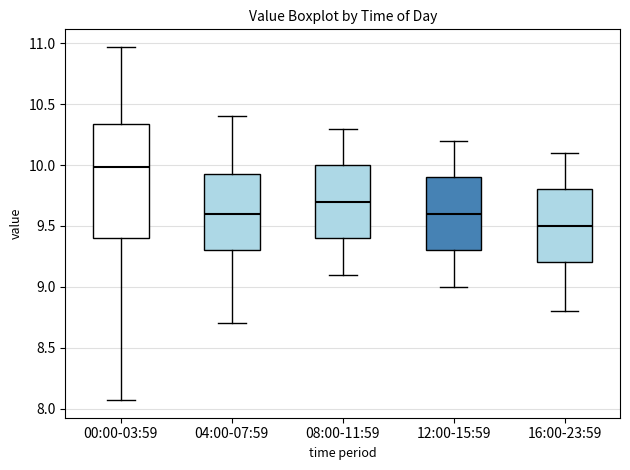

Which box's median line is the lowest?

16:00-23:59